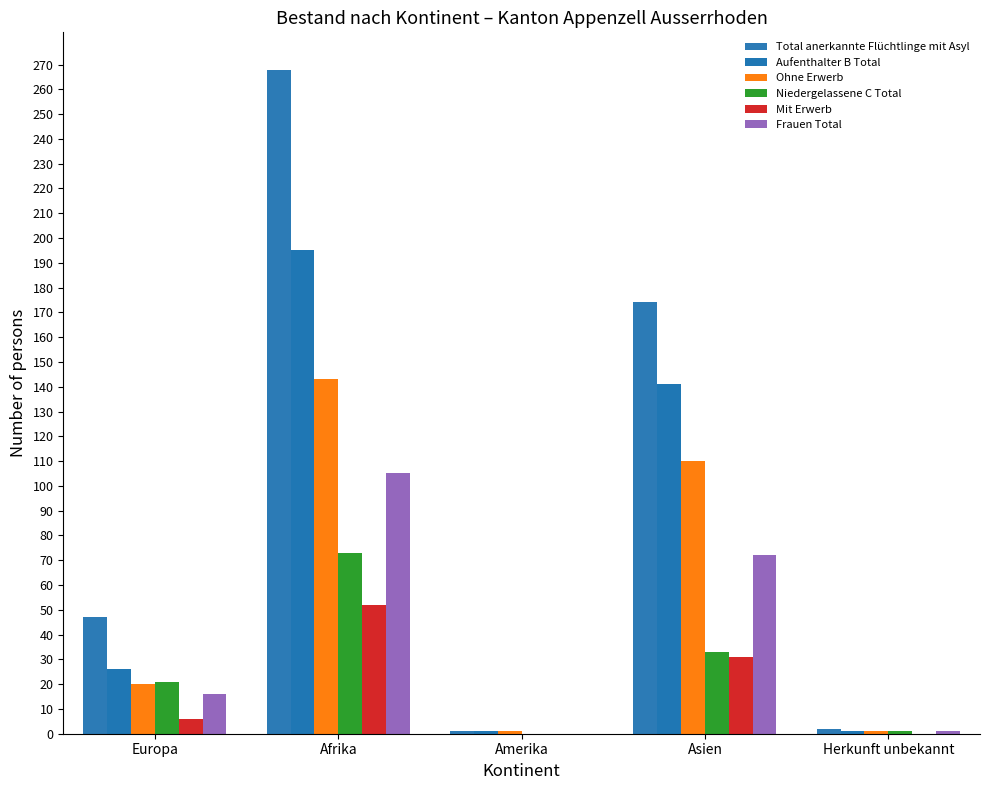

What is the value of the Niedergelassene C Total bar at the 2nd from the left?

73